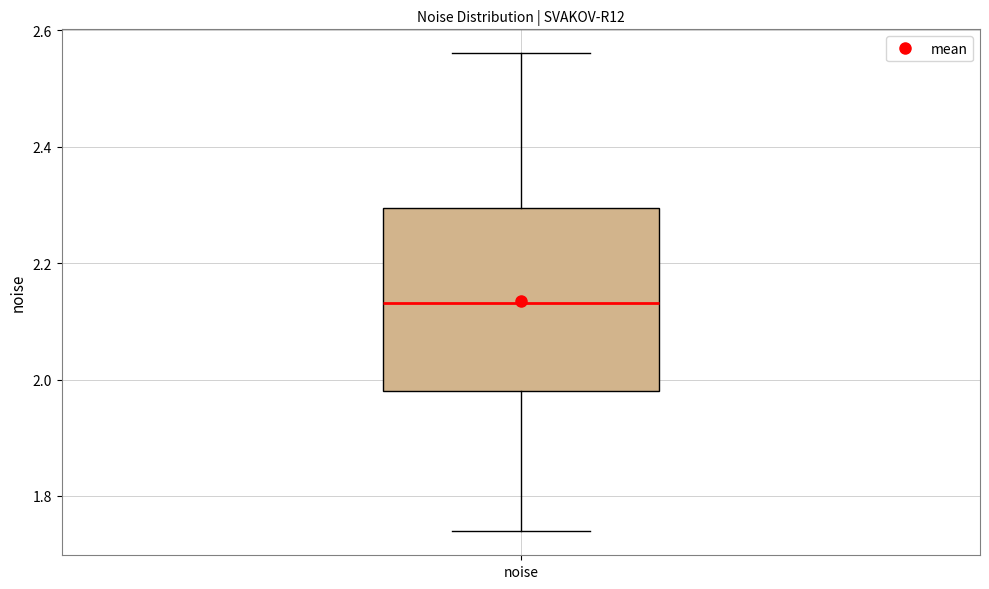

Where does the lower whisker of the box for noise end on the y-axis? The values are not printed on the chart, so give them approximately, as read against the axis.

1.74